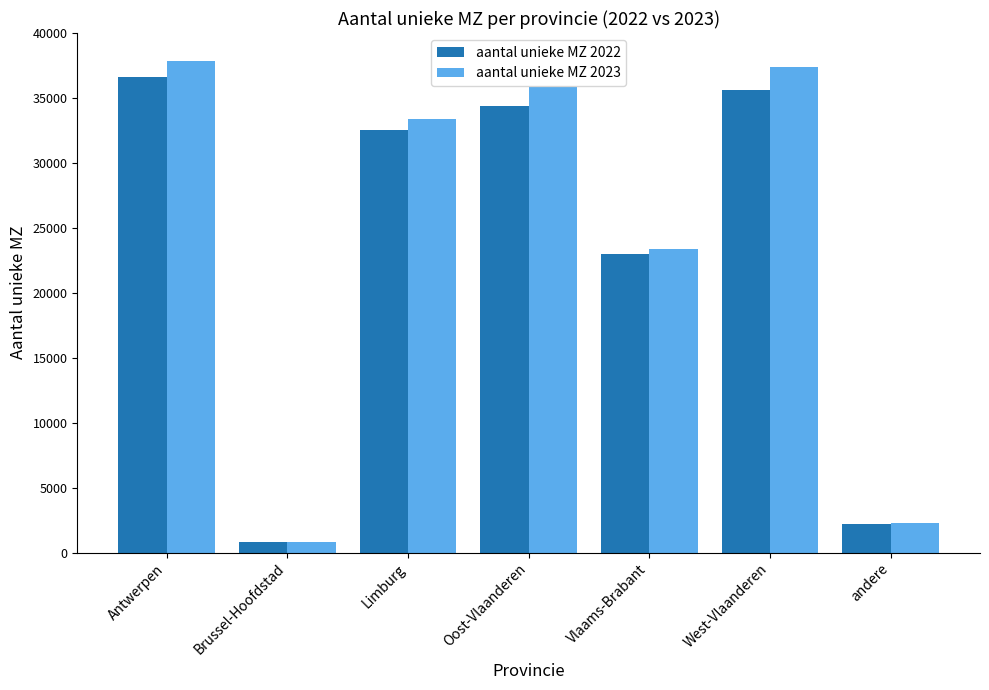

What is the difference between the aantal unieke MZ 2023 values at Limburg and andere?

31117